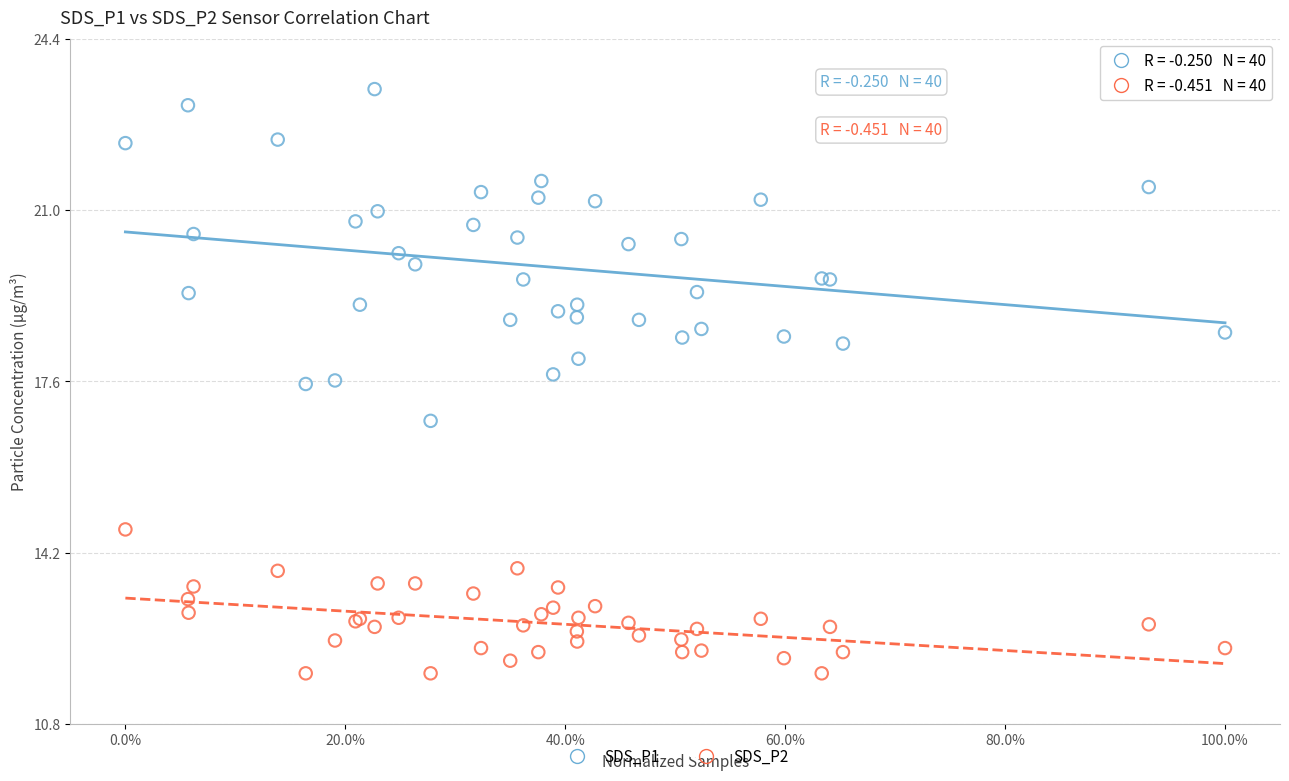

What are all the series names shown in the legend?

SDS_P1, SDS_P2